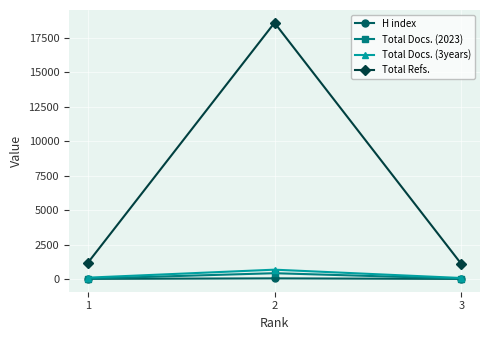

What is the value of the Total Docs. (2023) point at the 3rd from the left?

31